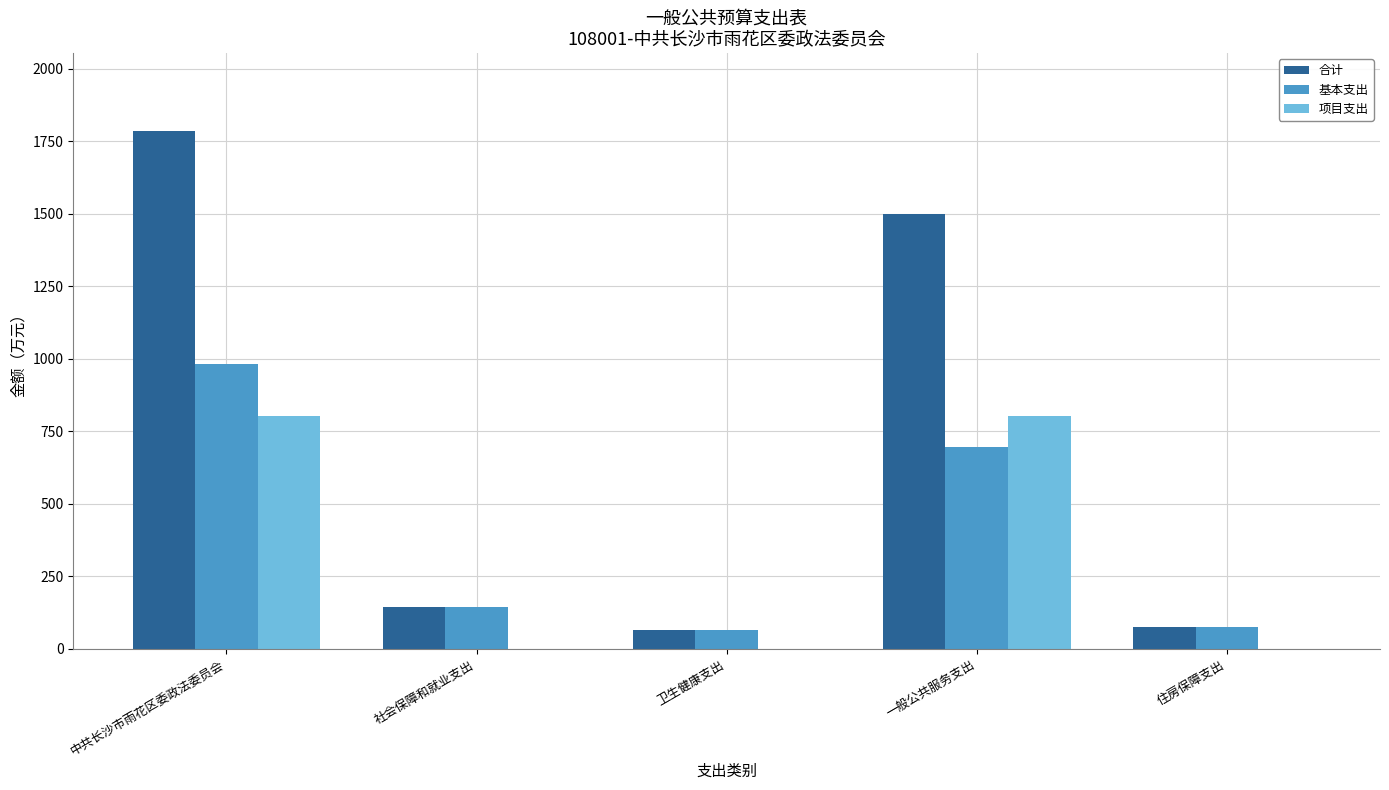

Is the value of 合计 at 社会保障和就业支出 greater than the value of 基本支出 at 卫生健康支出?

Yes